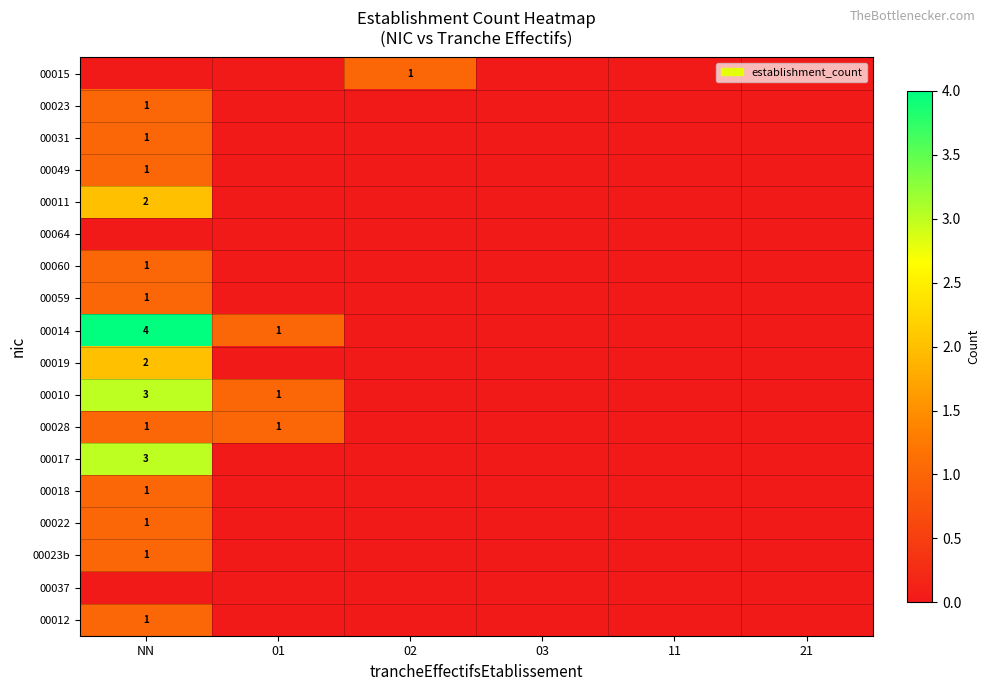

Is it true that 00060 equals 1 at NN?

True